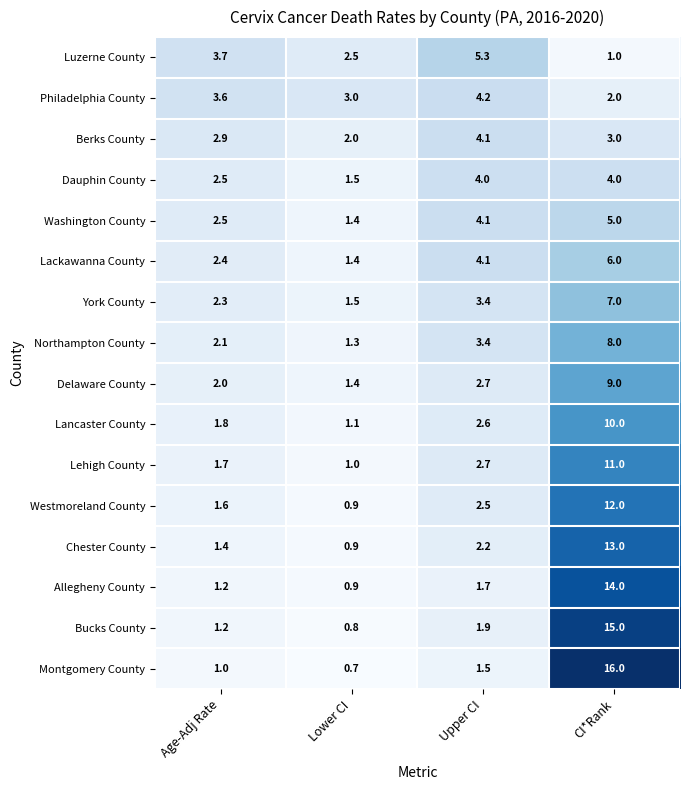

True or false: Berks County has a value of 0.9 at Lower CI.

False